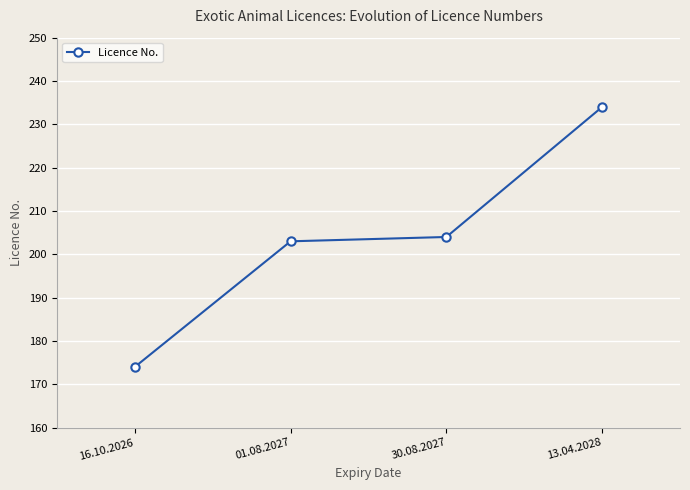

Reading right to left, what are all the values shown in this chart?

13.04.2028=234	30.08.2027=204	01.08.2027=203	16.10.2026=174